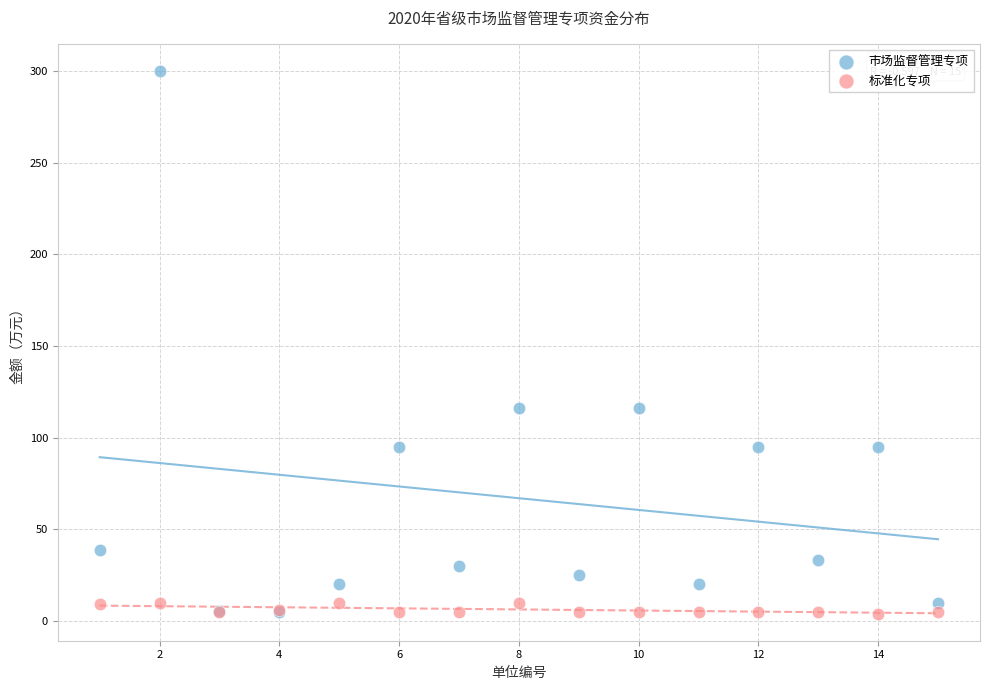

What are all the series names shown in the legend?

市场监督管理专项, 标准化专项